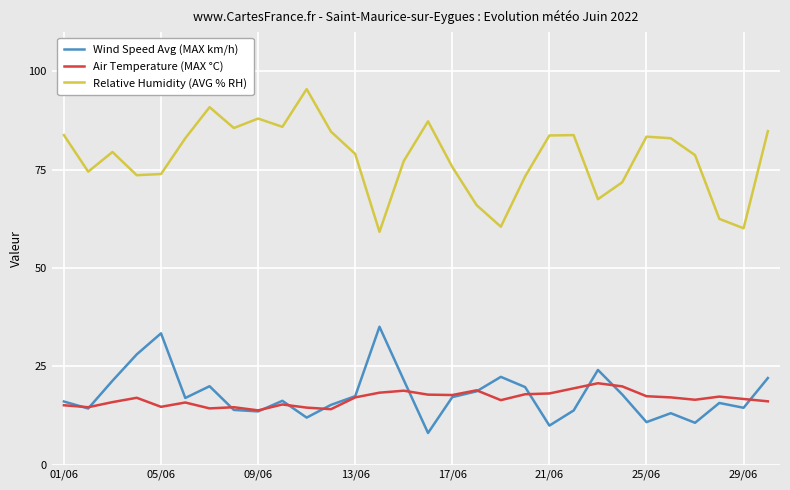

What is the average value of the Air Temperature (MAX °C) series?

16.7